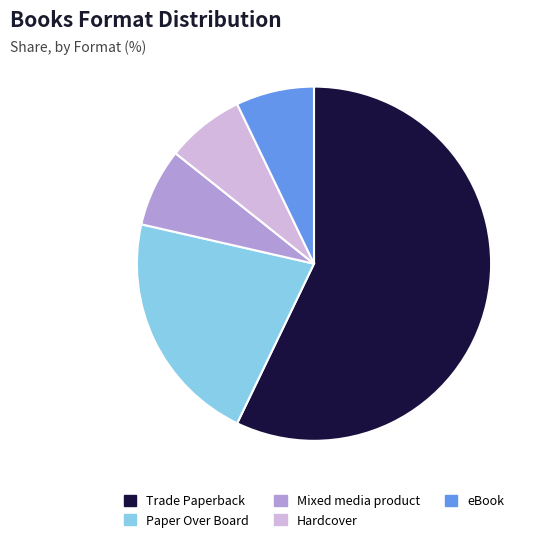

Which category has the biggest portion of the pie?

Trade Paperback